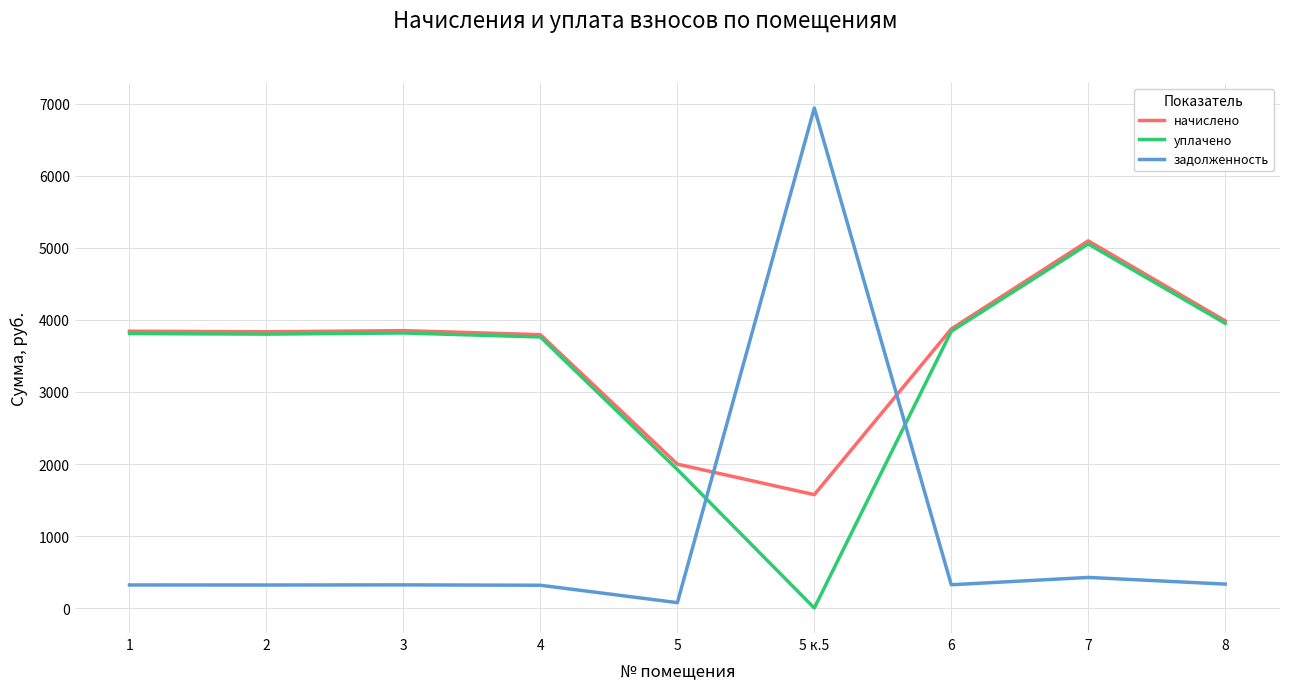

What is the sum of the задолженность values at 5 and 4?

391.0